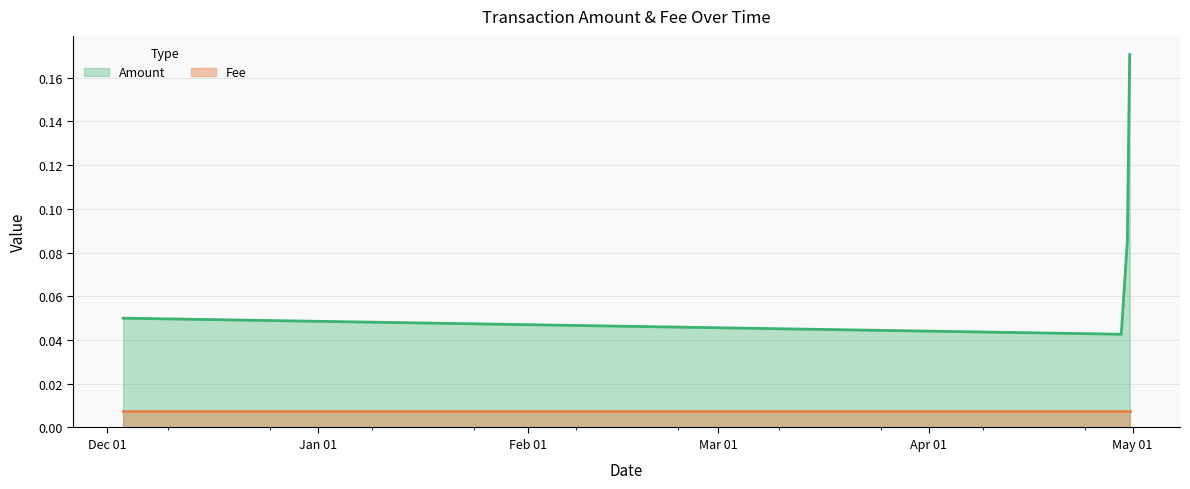

List the labels in order of value, smallest first.

2019-04-29 08:11:35, 2018-12-03 09:10:22, 2019-04-30 05:32:34, 2019-04-30 13:52:02